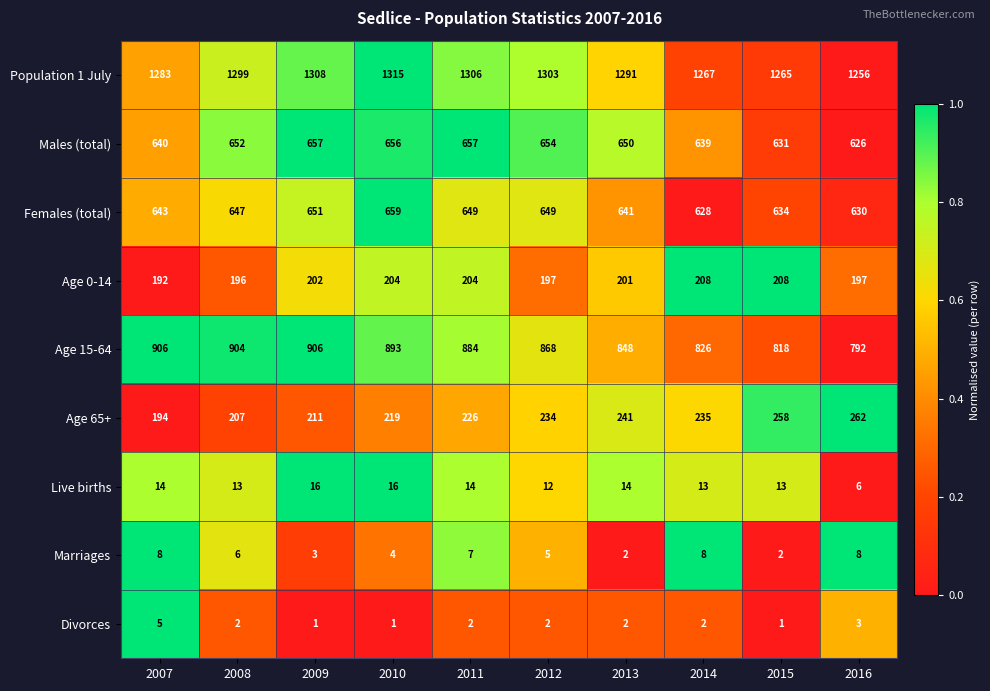

Between 2010 and 2013, which series saw the biggest shift?

Age 15-64